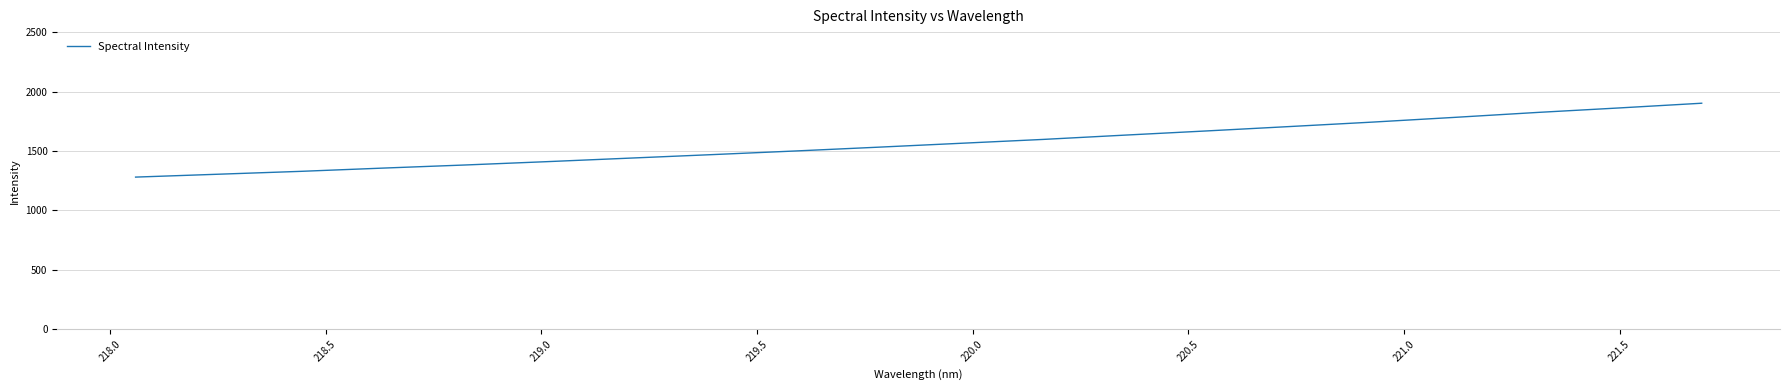

What is the difference between the maximum and minimum values?

621.4